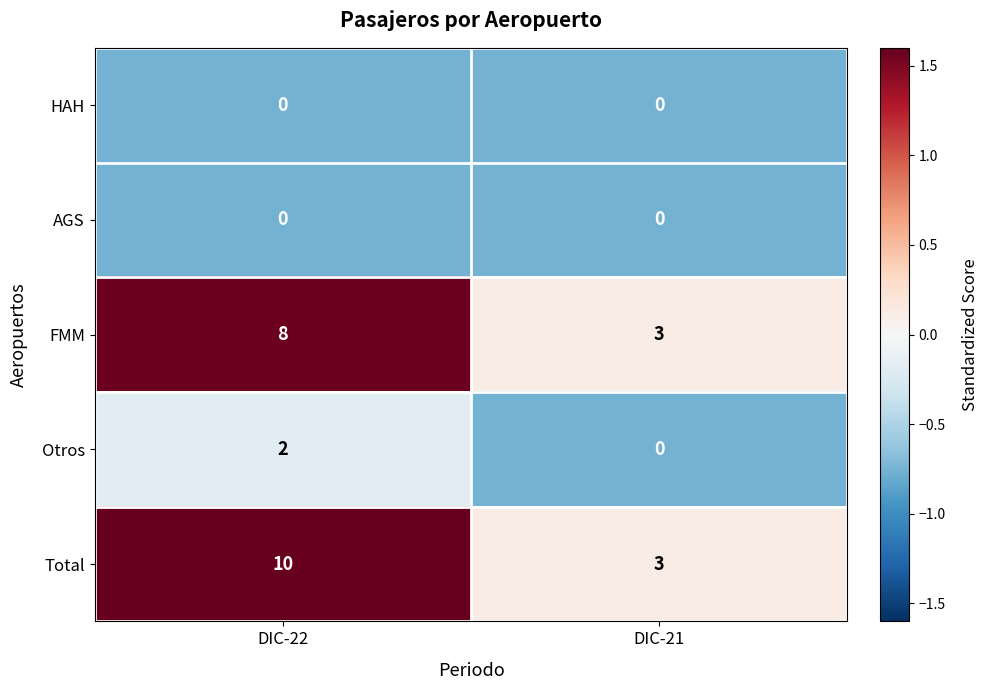

Is it true that Otros equals 0 at DIC-21?

True